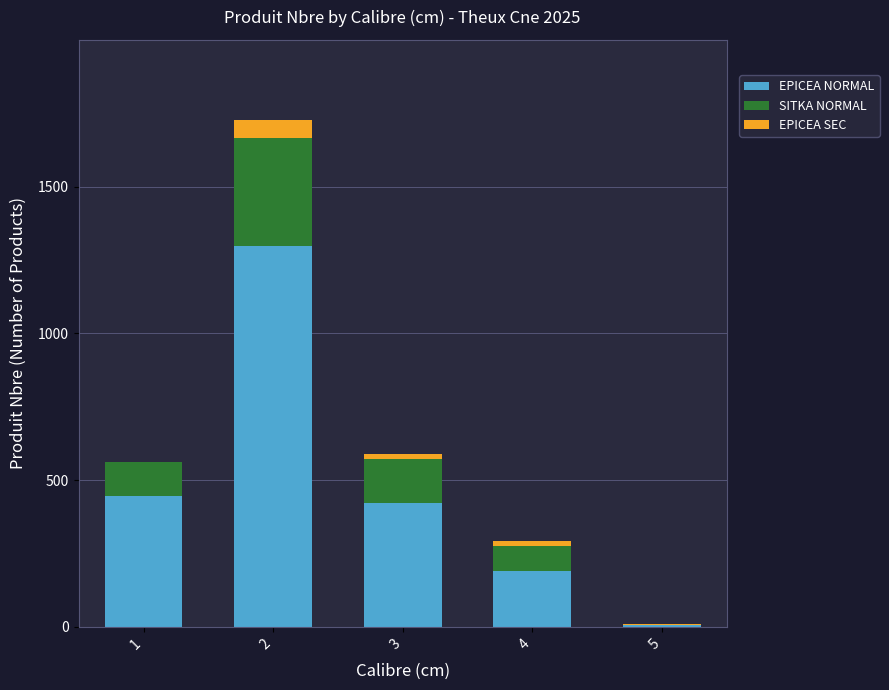

What is the maximum value for EPICEA NORMAL?

1297